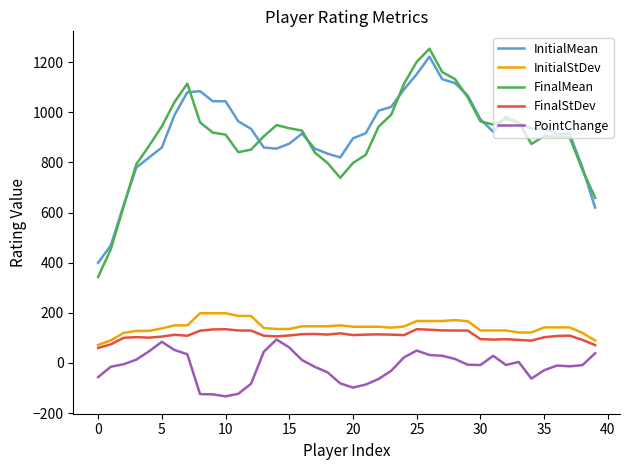

Which series has the widest spread of values?

FinalMean